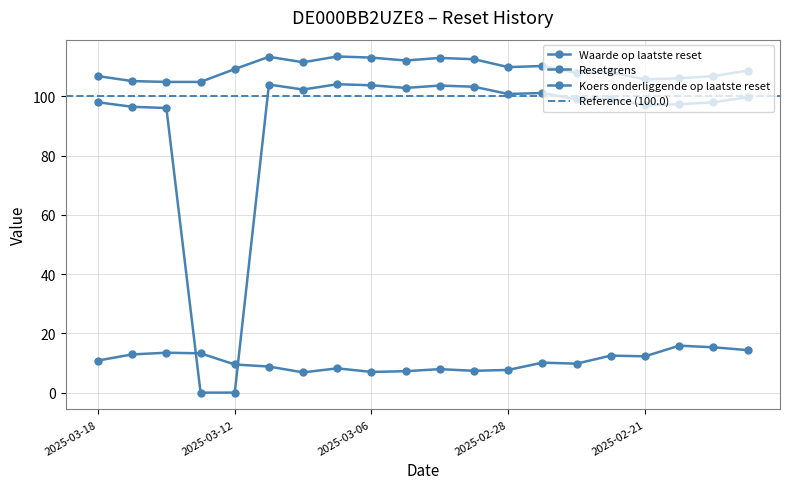

What is the difference between the maximum and second lowest values in the Koers onderliggende op laatste reset series?

104.1